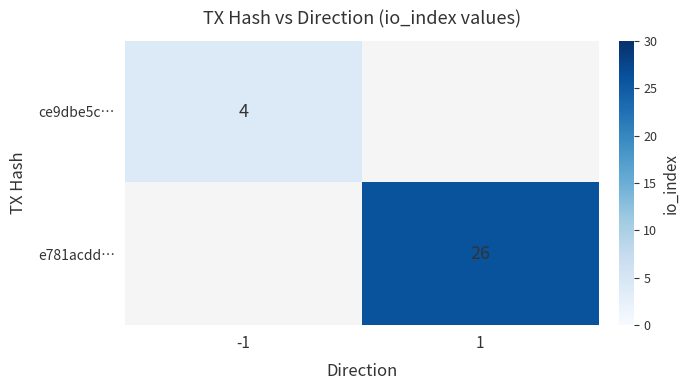

True or false: ce9dbe5c… has a value of 4 at -1.

True